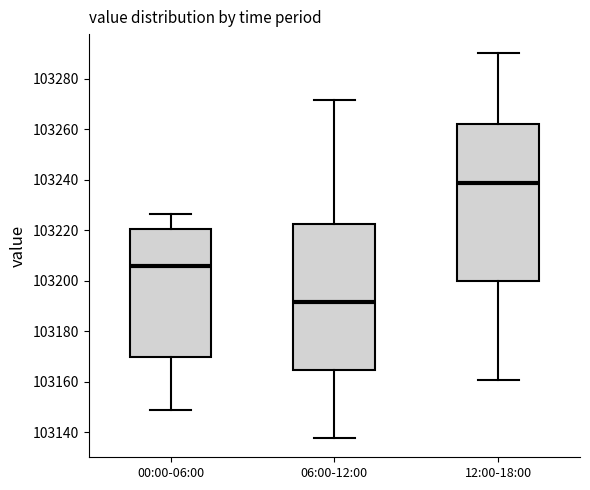

Reading left to right, read every box against the y-axis: the position of its median line, the range the box covers, and the ends of its whiskers. The values are not printed on the chart, so give them approximately, as read against the axis.

00:00-06:00: median 103206, box 103170 to 103220, whiskers 103148 to 103226
06:00-12:00: median 103192, box 103164 to 103222, whiskers 103138 to 103272
12:00-18:00: median 103238, box 103200 to 103262, whiskers 103160 to 103290